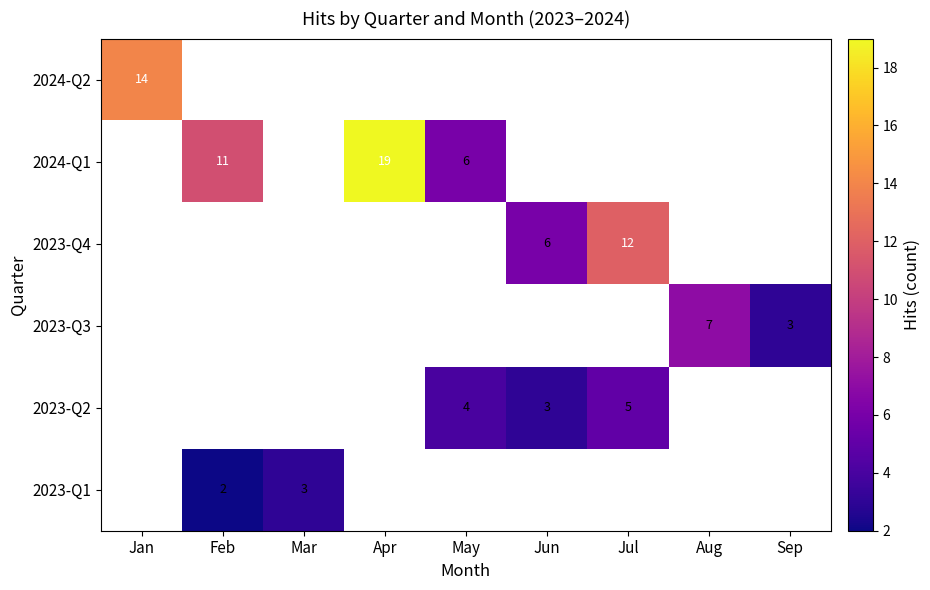

List the labels in order of 2023-Q3 value, smallest first.

Sep, Jan, Feb, Mar, Apr, May, Jun, Jul, Aug